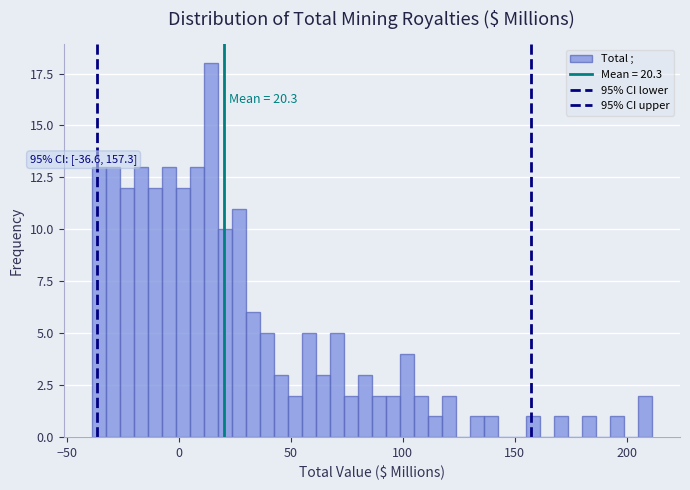

Read against the x-axis, roughly where is the centre of the tallest bar?

15